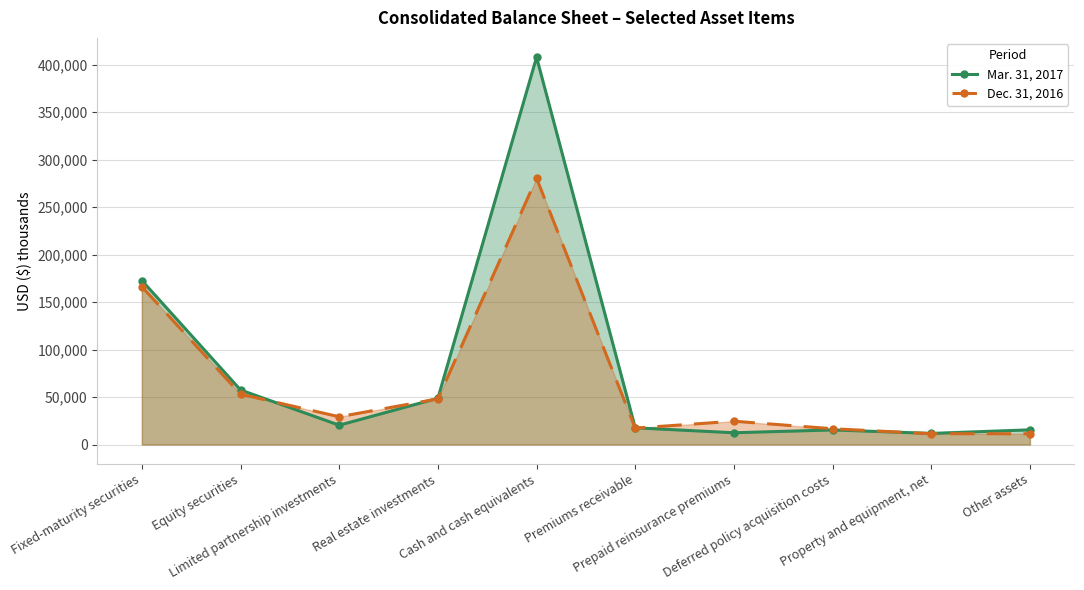

True or false: Dec. 31, 2016 (line) and Mar. 31, 2017 (line) cross at least once.

True